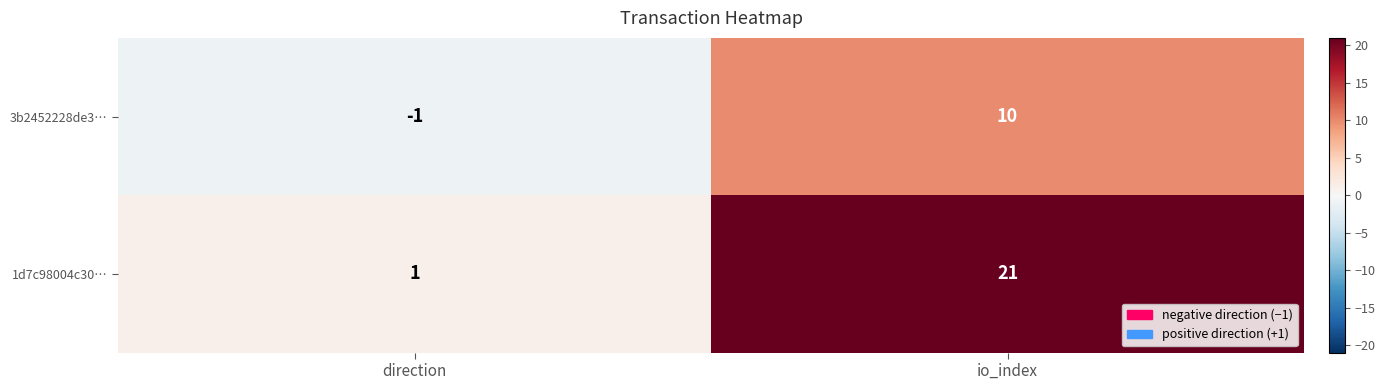

Is it true that 3b2452228de3… equals 10 at io_index?

True